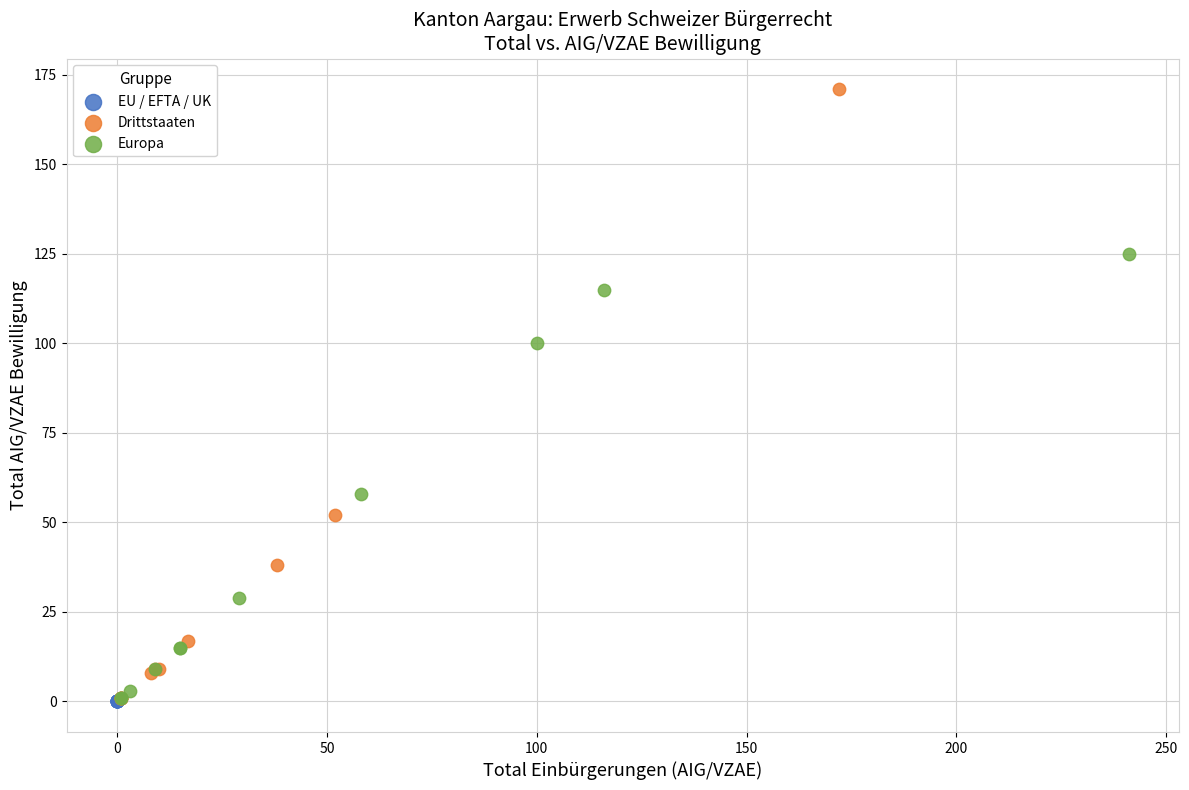

What are all the series names shown in the legend?

EU / EFTA / UK, Drittstaaten, Europa